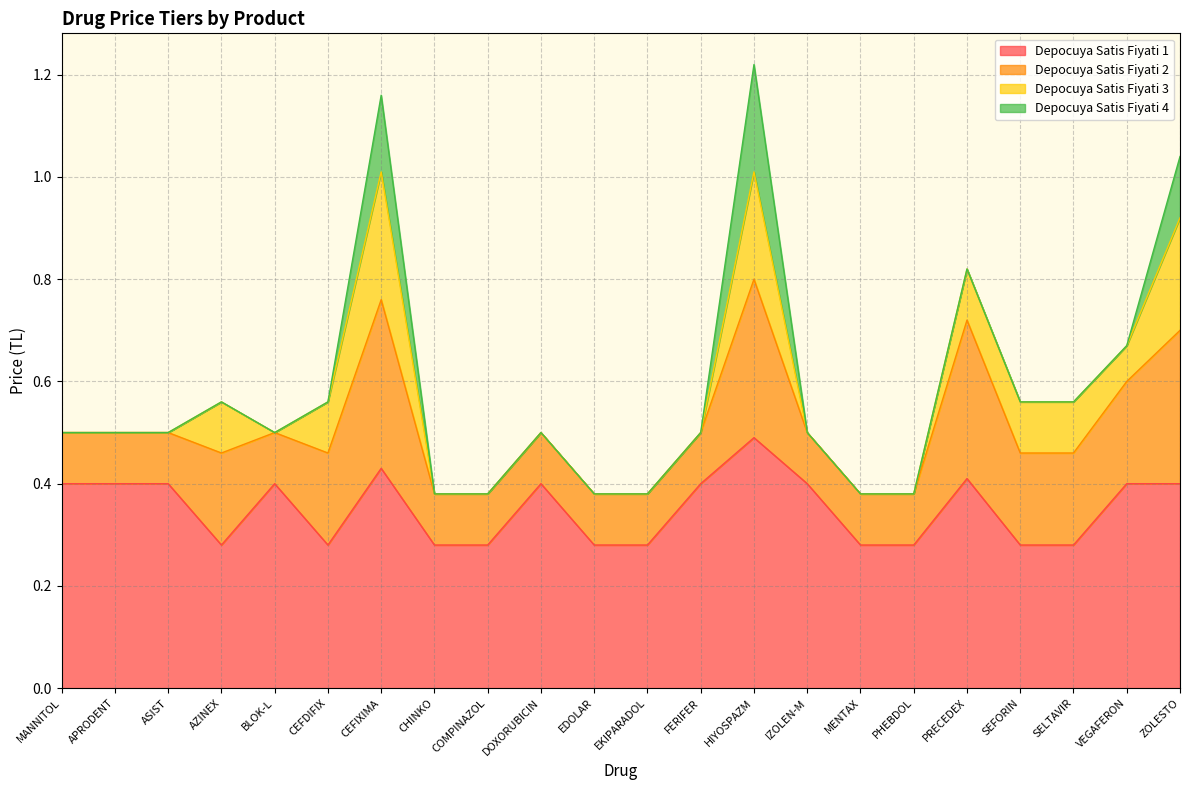

Reading left to right, transcribe all the data shown in this chart.

Depocuya Satis Fiyati 1: 0.4	0.4	0.4	0.3	0.4	0.3	0.4	0.3	0.3	0.4	0.3	0.3	0.4	0.5	0.4	0.3	0.3	0.4	0.3	0.3	0.4	0.4
Depocuya Satis Fiyati 2: 0.1	0.1	0.1	0.2	0.1	0.2	0.3	0.1	0.1	0.1	0.1	0.1	0.1	0.3	0.1	0.1	0.1	0.3	0.2	0.2	0.2	0.3
Depocuya Satis Fiyati 3: 0.0	0.0	0.0	0.1	0.0	0.1	0.2	0.0	0.0	0.0	0.0	0.0	0.0	0.2	0.0	0.0	0.0	0.1	0.1	0.1	0.1	0.2
Depocuya Satis Fiyati 4: 0.0	0.0	0.0	0.0	0.0	0.0	0.1	0.0	0.0	0.0	0.0	0.0	0.0	0.2	0.0	0.0	0.0	0.0	0.0	0.0	0.0	0.1